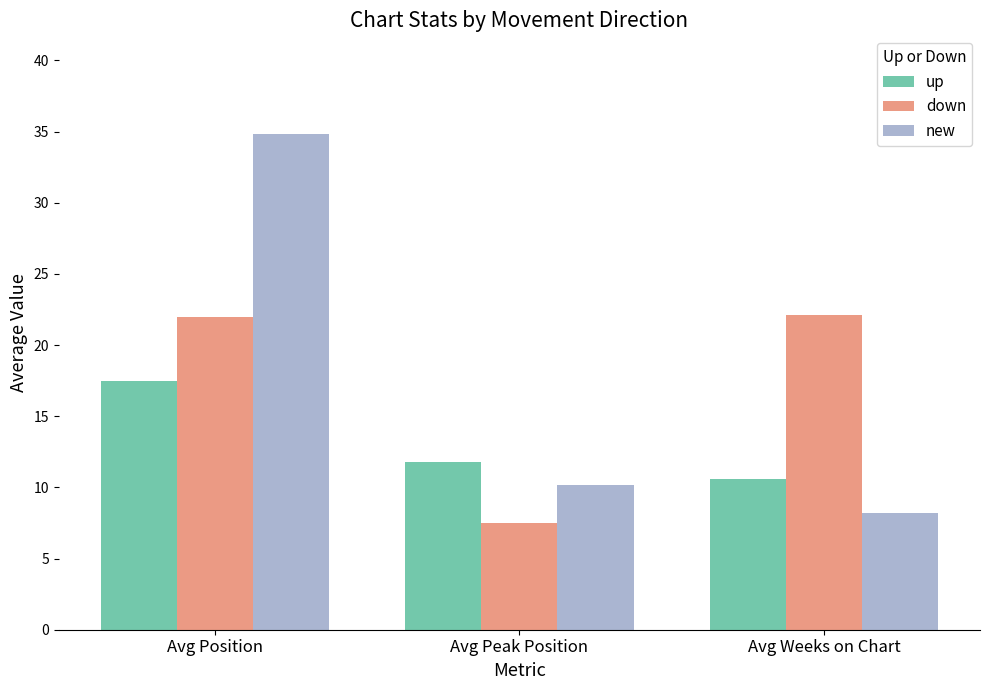

At which category is the sum across all series the highest?

Avg Position